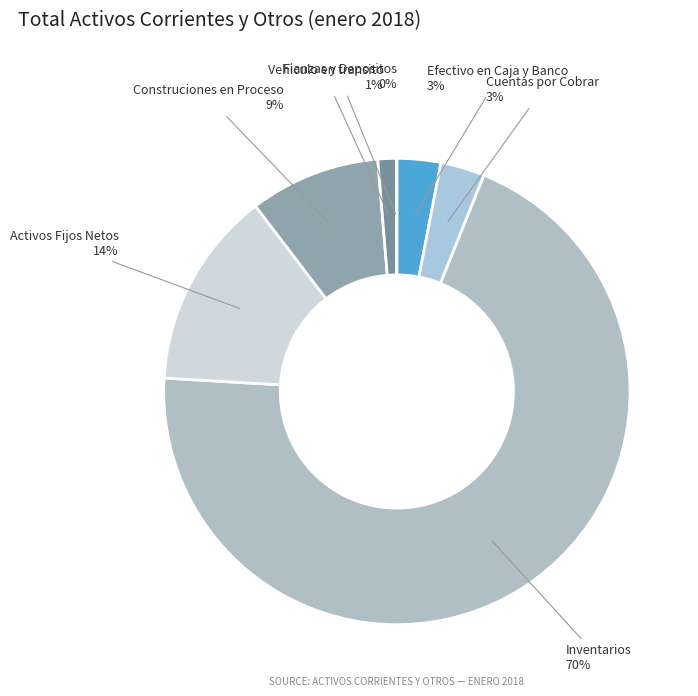

Is there any slice that represents more than half of the pie?

Yes